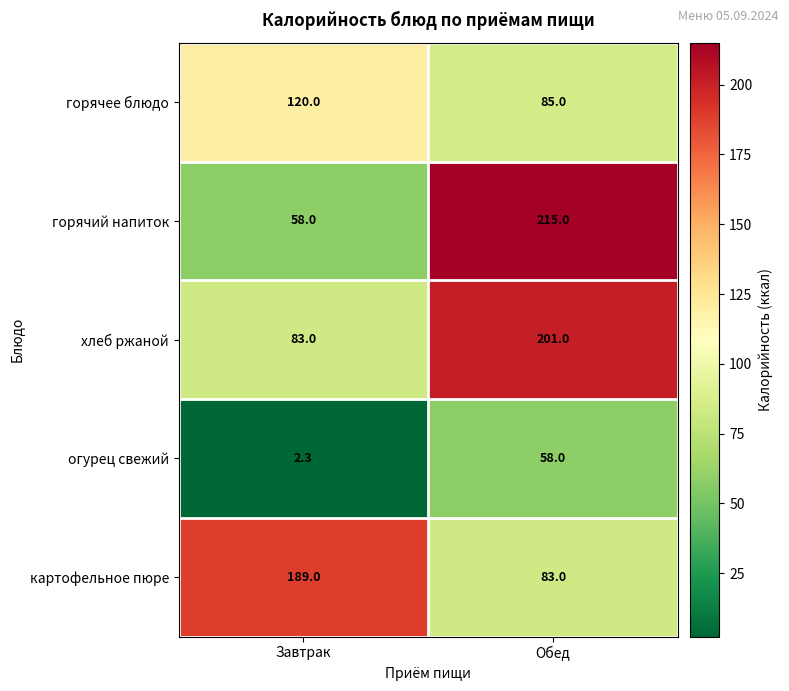

The value of горячее блюдо at Завтрак is 120.0. True or false?

True